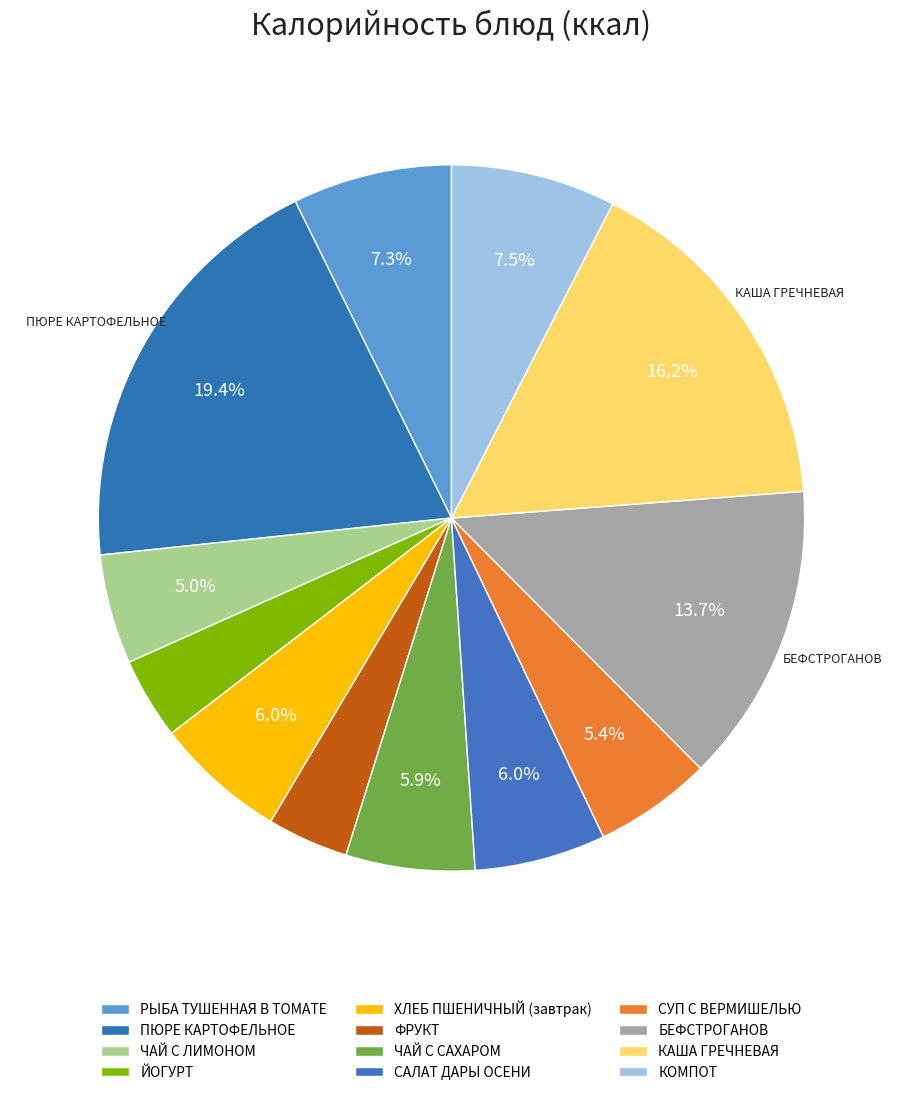

To the nearest percent, what is the difference between the largest and smallest slice percentages?

16%